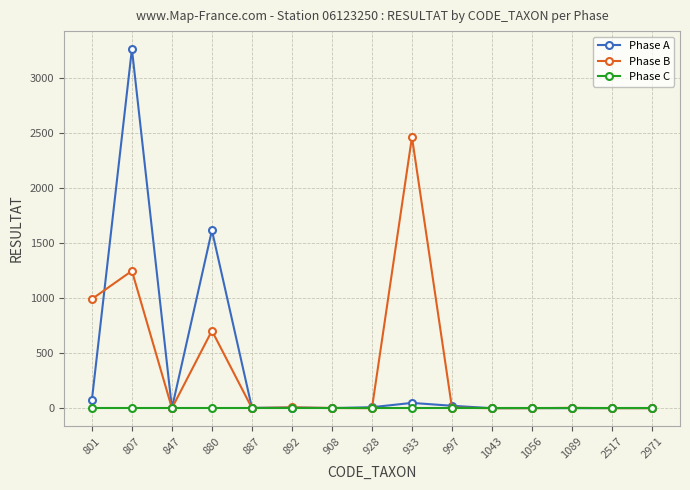

What is the greatest value displayed?

3264